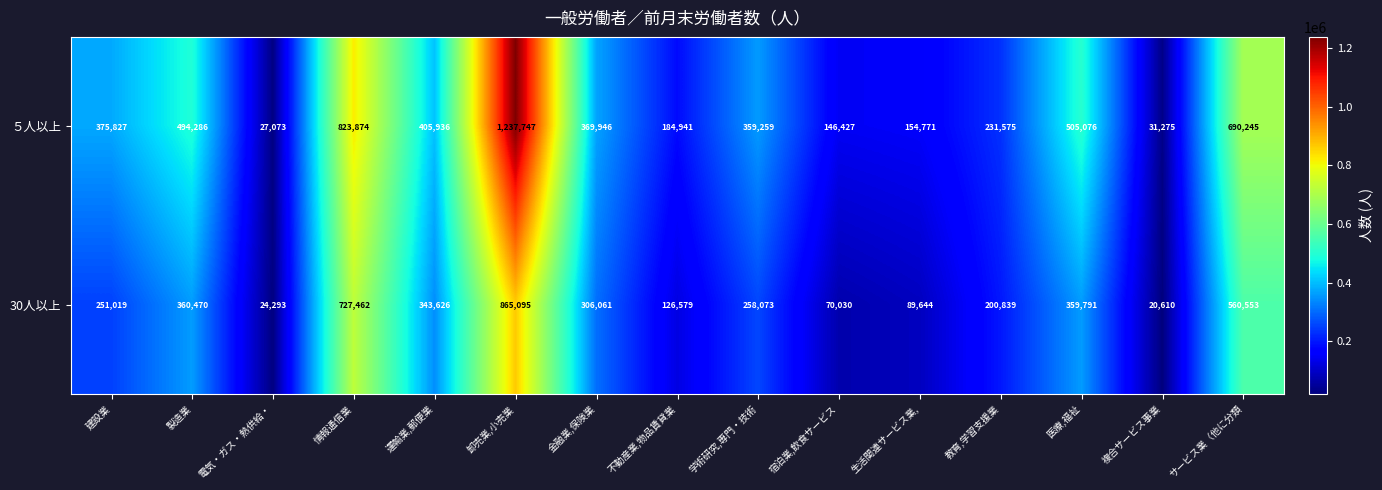

What is the maximum value for 30人以上?

865095